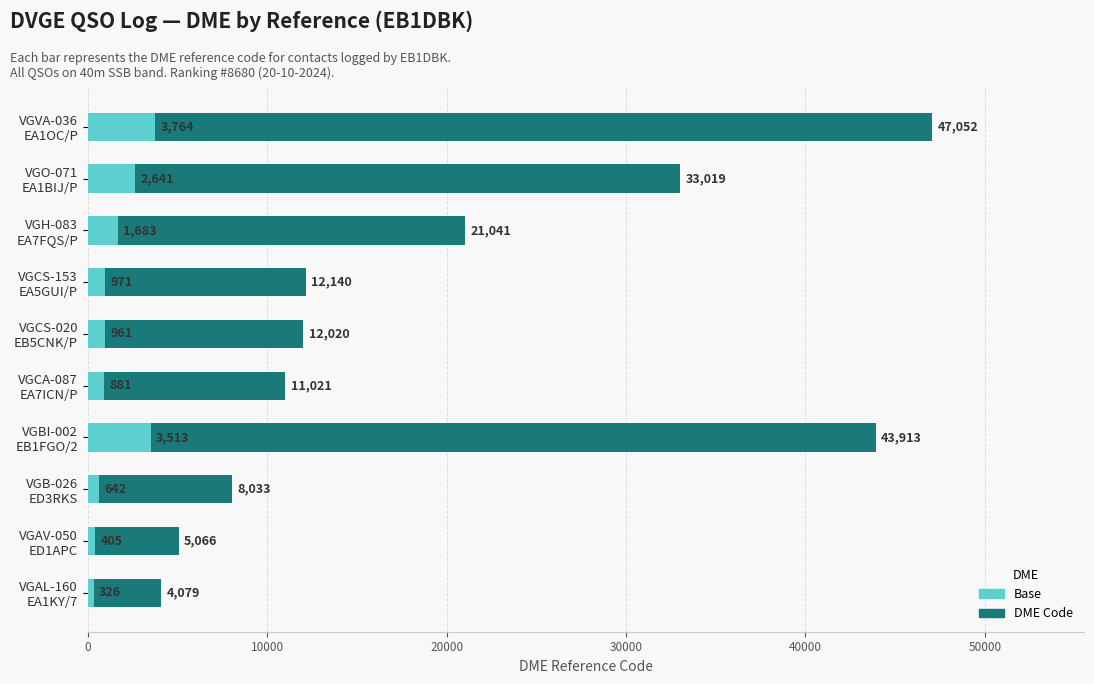

Reading left to right, what are all the values shown in this chart?

DME Code: 4079	5066	8033	43913	11021	12020	12140	21041	33019	47052
Base: 326	405	642	3513	881	961	971	1683	2641	3764